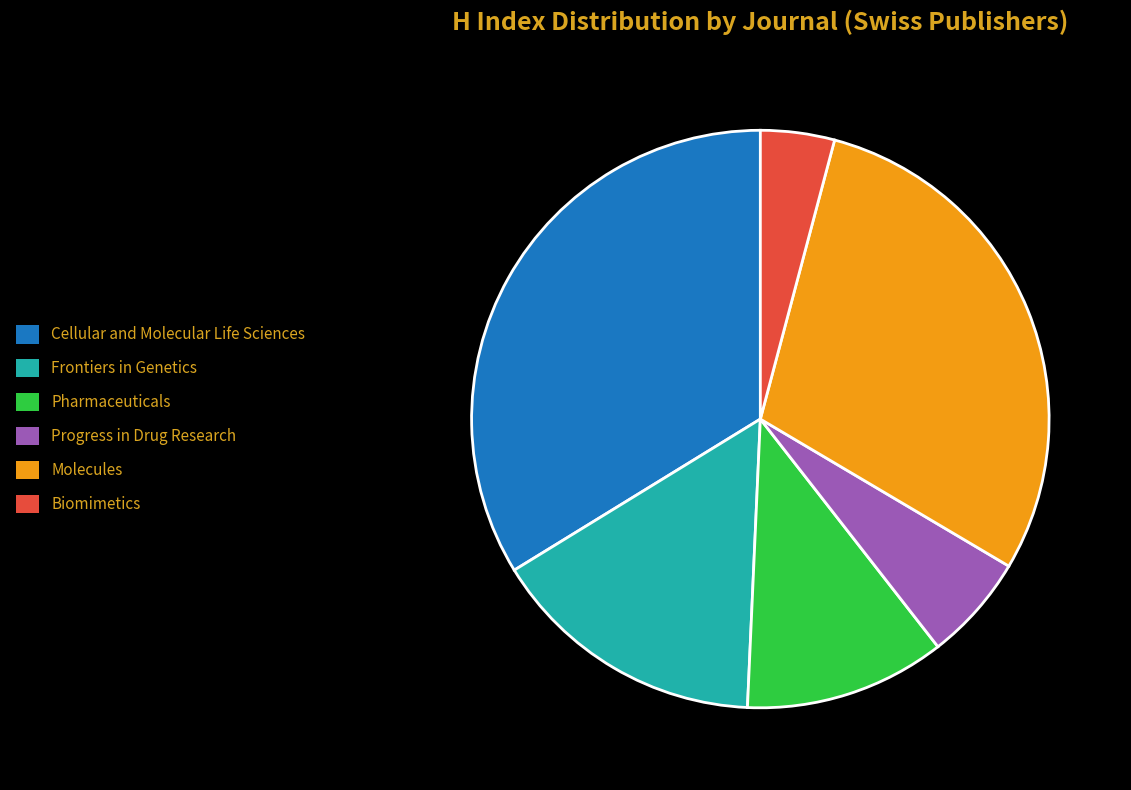

Combined, do Biomimetics and Frontiers in Genetics account for over 50%?

No